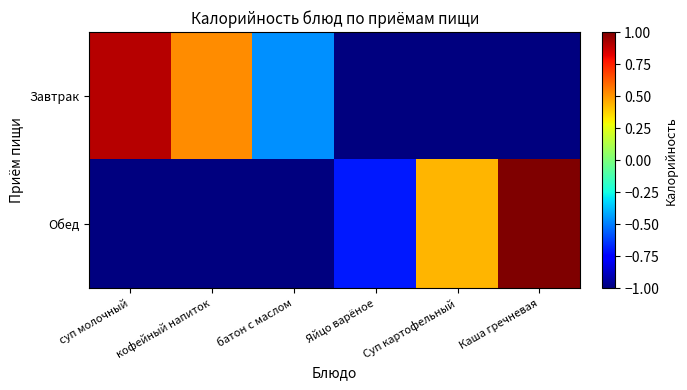

Reading right to left, what are all the values shown in this chart?

Завтрак: Каша гречневая=-1.0	Суп картофельный=-1.0	Яйцо варёное=-1.0	батон с маслом=-0.5	кофейный напиток=0.5	суп молочный=0.9
Обед: Каша гречневая=1.0	Суп картофельный=0.4	Яйцо варёное=-0.7	батон с маслом=-1.0	кофейный напиток=-1.0	суп молочный=-1.0